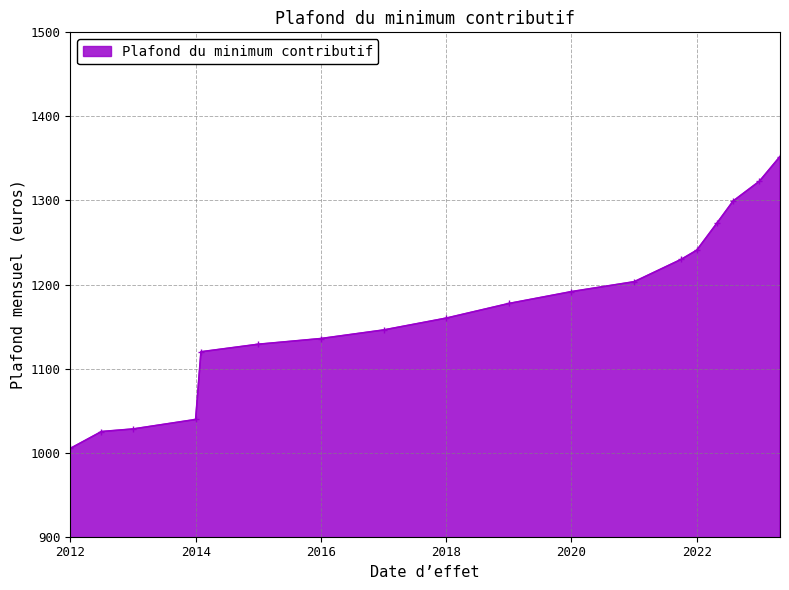

What is the value of the 2nd point from the left?

1025.1